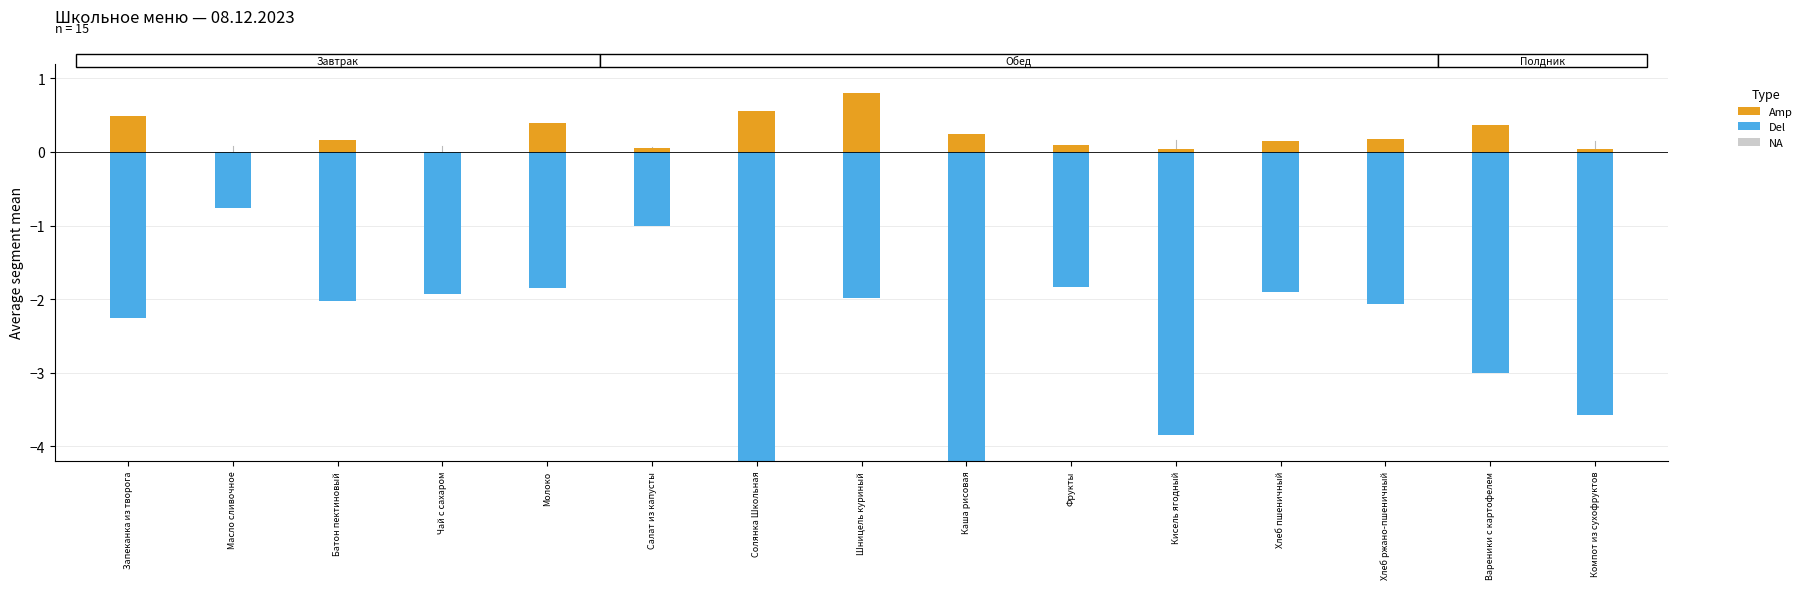

Is the value of Del at Масло сливочное greater than the value of Amp at Компот из сухофруктов?

No